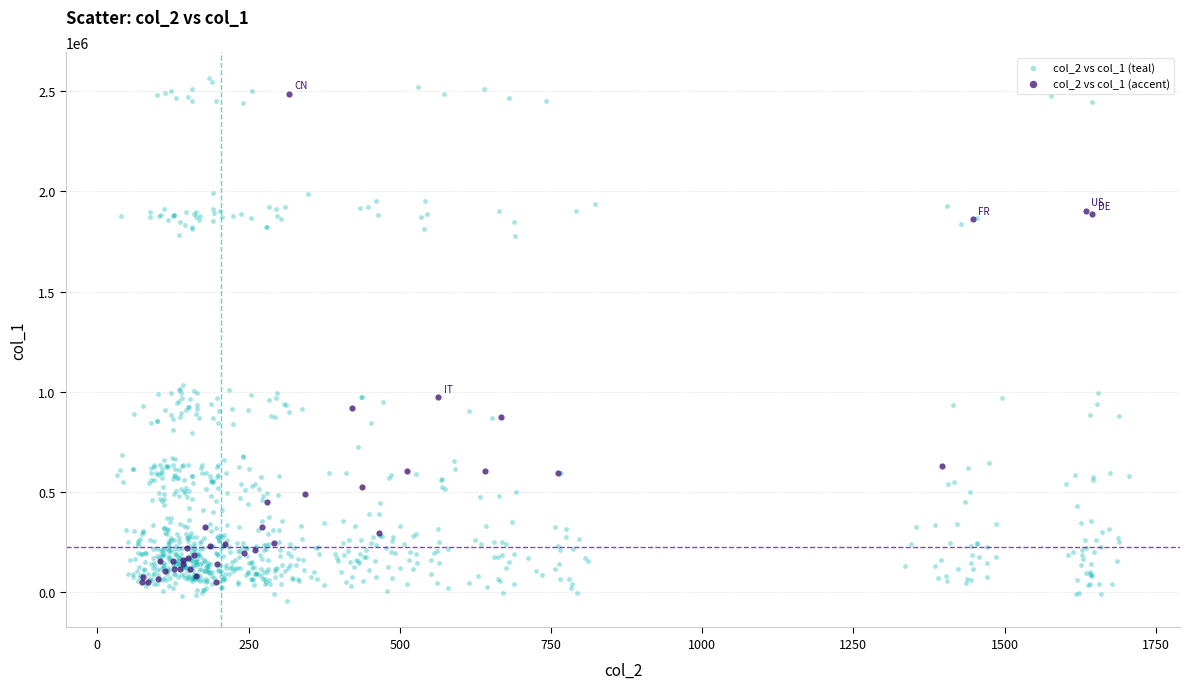

Which series has the widest spread of Y values?

col_2 vs col_1 (teal)